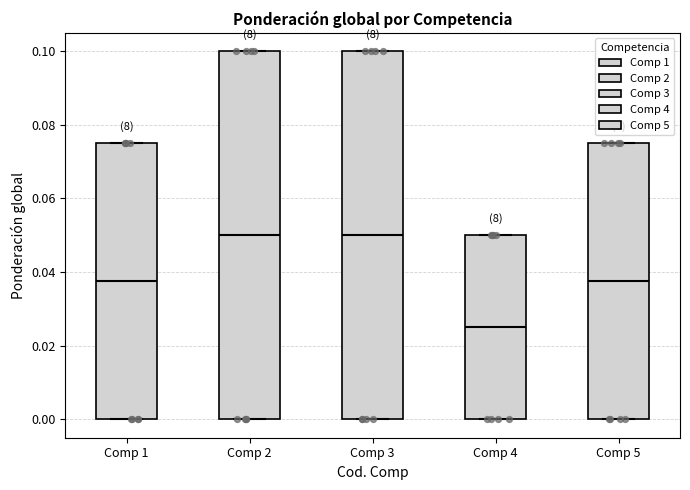

Reading left to right, transcribe this box plot: for each box, give where its median line is, the range the box spans, and where its two whiskers end, as read against the y-axis. The values are not printed on the chart, so give them approximately, as read against the axis.

Comp 1: median 0.038, box 0.000 to 0.076, whiskers 0.000 to 0.076
Comp 2: median 0.050, box 0.000 to 0.100, whiskers 0.000 to 0.100
Comp 3: median 0.050, box 0.000 to 0.100, whiskers 0.000 to 0.100
Comp 4: median 0.026, box 0.000 to 0.050, whiskers 0.000 to 0.050
Comp 5: median 0.038, box 0.000 to 0.076, whiskers 0.000 to 0.076